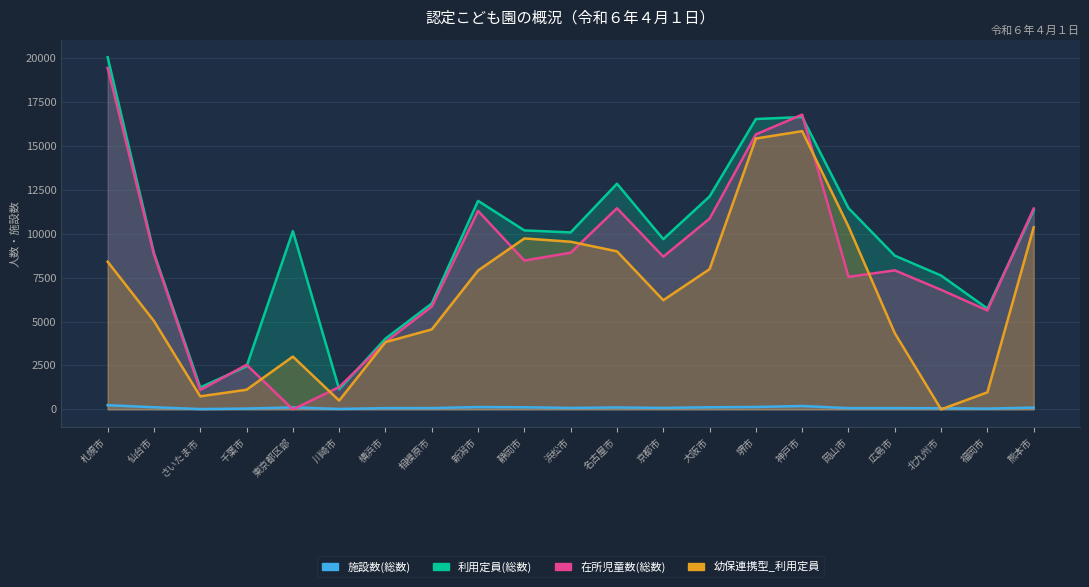

At which category does 幼保連携型_利用定員 reach its first local peak?

東京都区部